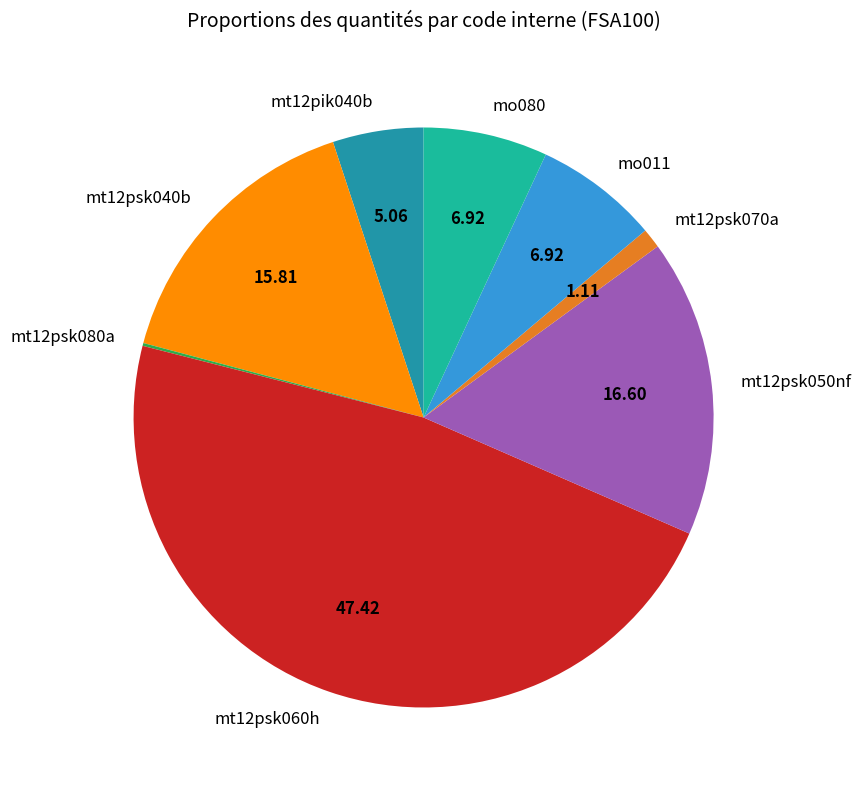

Is there a majority slice in this chart?

No